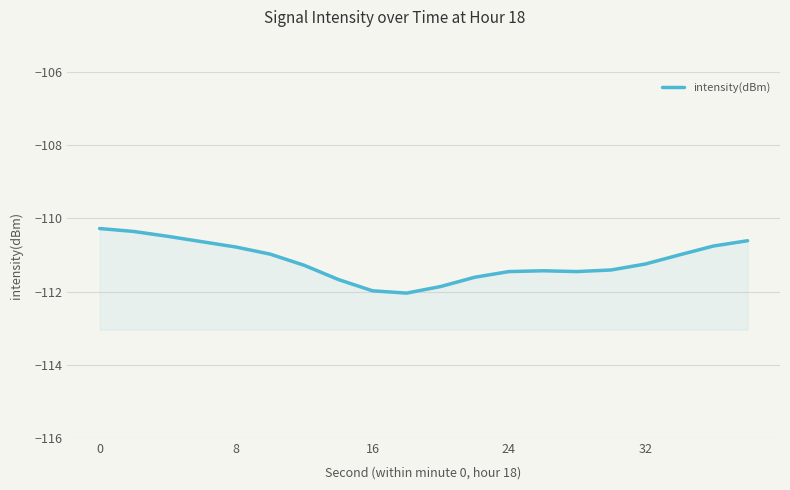

What is the sum of all values?

-2223.3